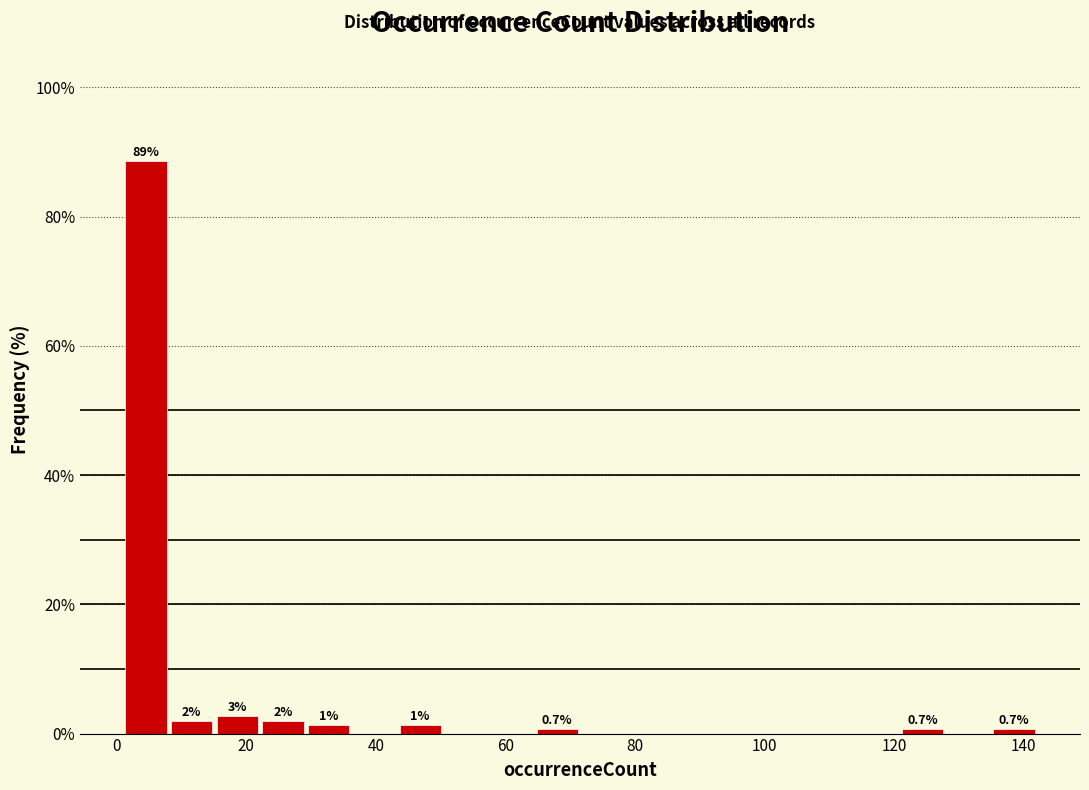

Around what value on the x-axis is the tallest bar? Give the approximate position of its centre, as read against the axis.

4